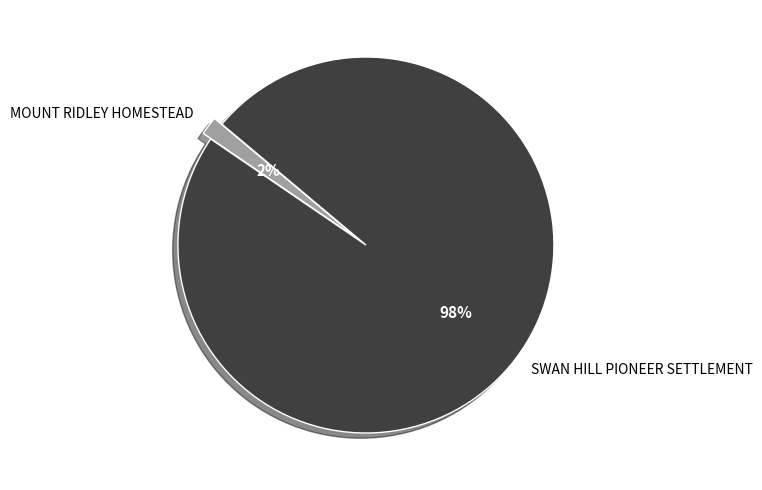

Does SWAN HILL PIONEER SETTLEMENT account for over 50% of the chart?

Yes